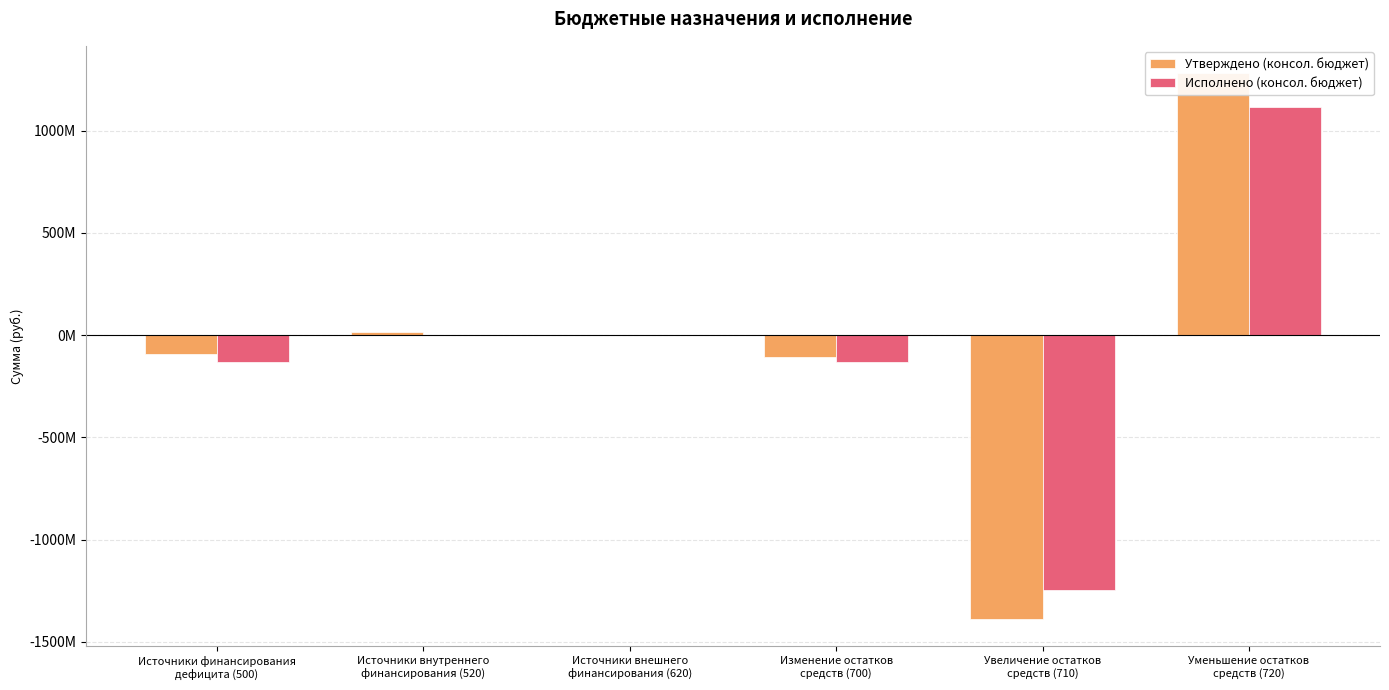

Between Источники финансирования
дефицита (500) and Источники внутреннего
финансирования (520), which is larger?

Источники внутреннего
финансирования (520)